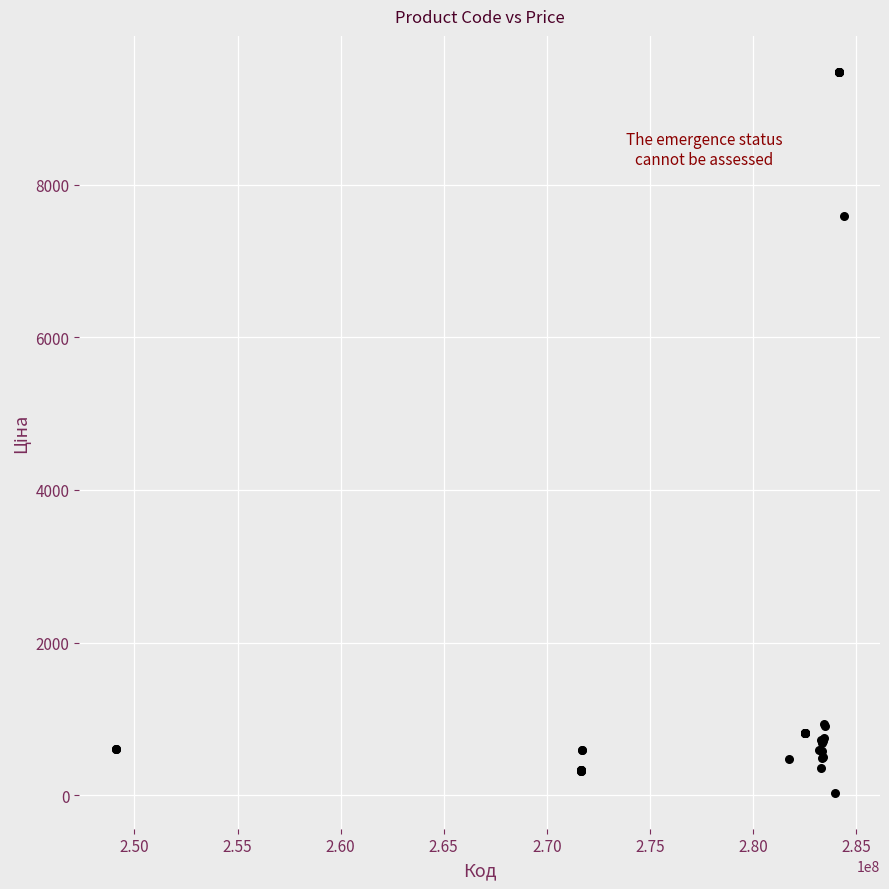

What Y value in the scatter plot is closest to 4756?

7596.5